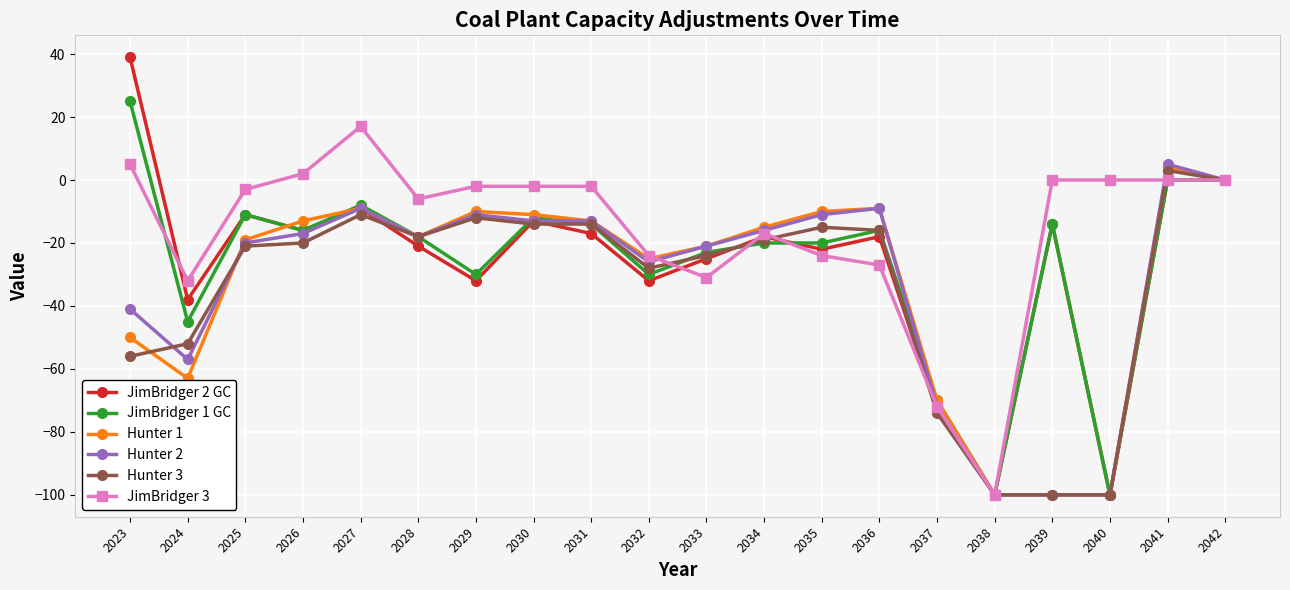

True or false: Hunter 2 has a value of 0 at 2042.

True